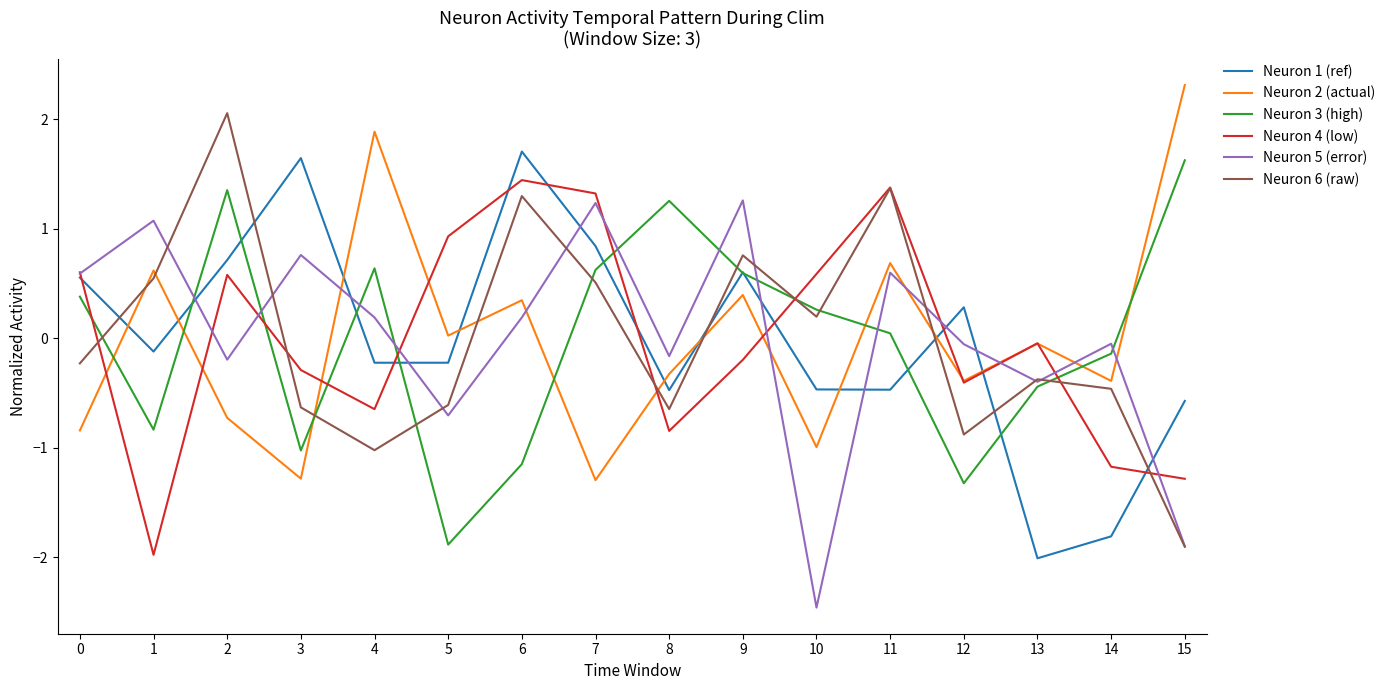

True or false: Neuron 1 (ref) and Neuron 6 (raw) cross at least once.

True